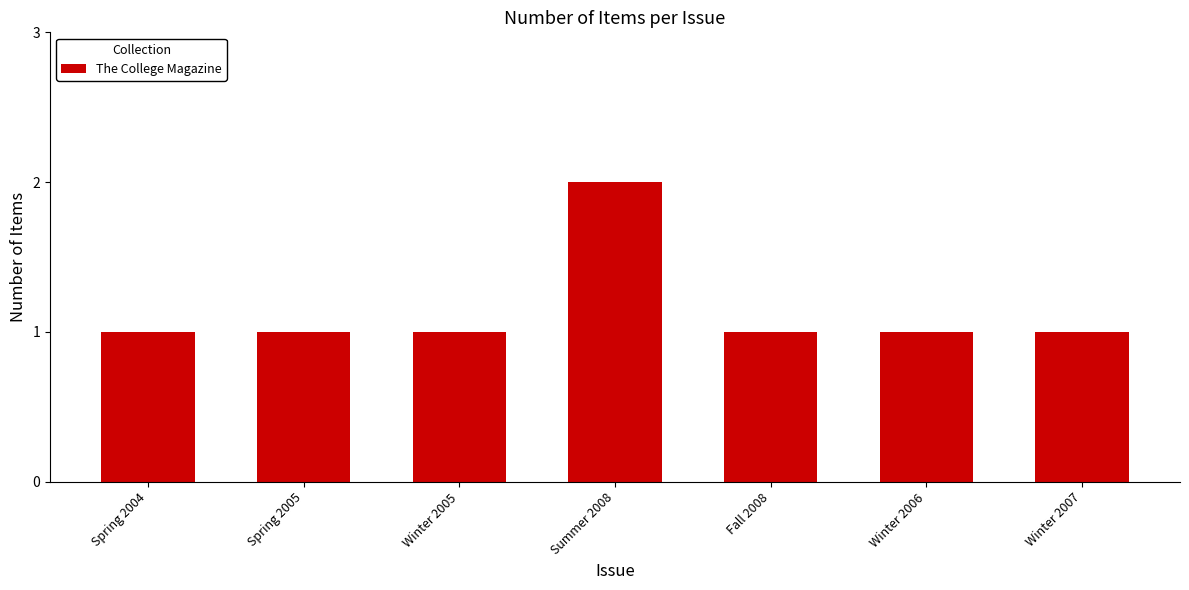

Reading right to left, what are all the values shown in this chart?

1	1	1	2	1	1	1